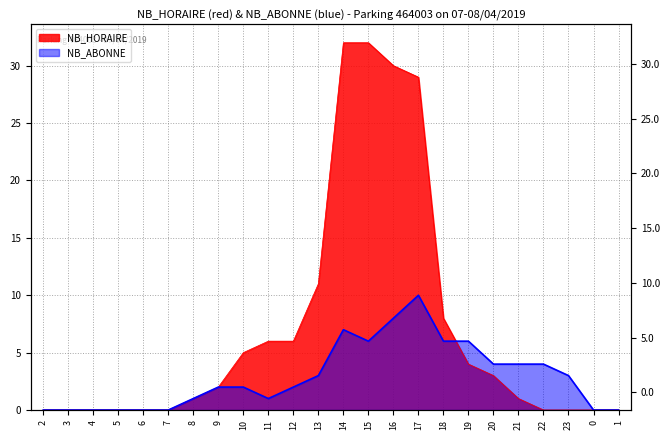

Between 8 and 12, which series saw the biggest shift?

NB_HORAIRE